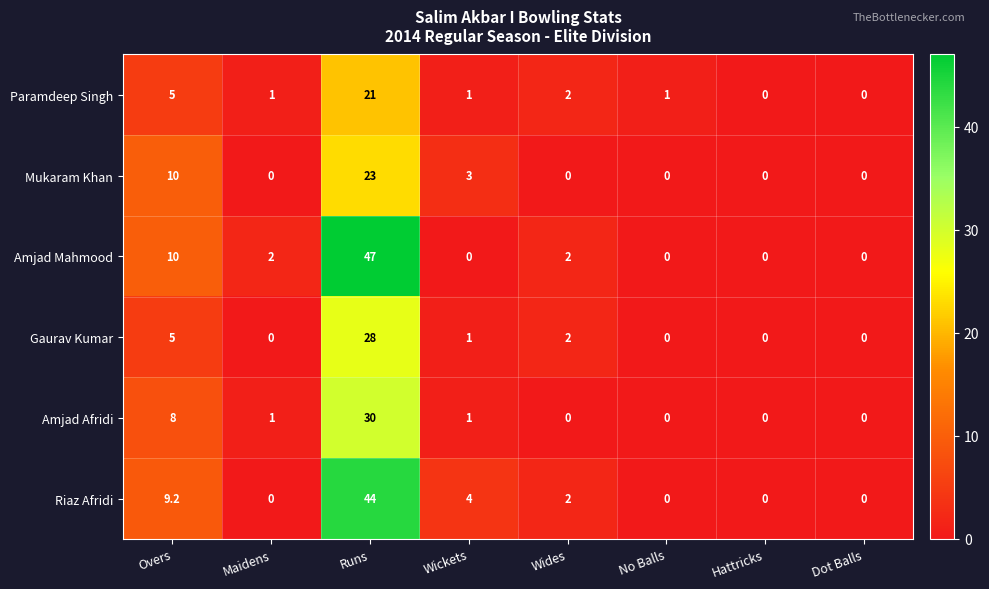

Rank the series by their maximum value, from lowest to highest.

Paramdeep Singh, Mukaram Khan, Gaurav Kumar, Amjad Afridi, Riaz Afridi, Amjad Mahmood